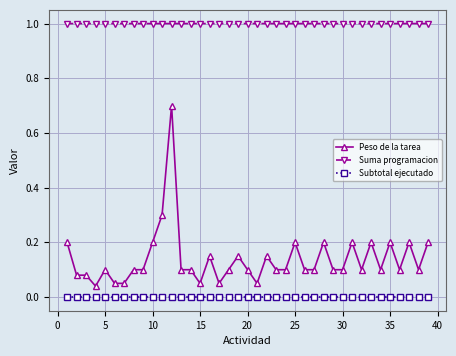

What is the highest value of the Peso de la tarea series?

0.7